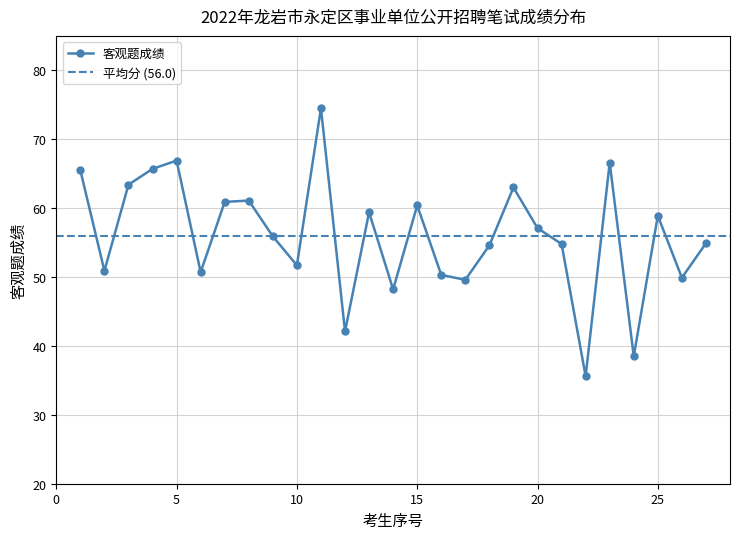

How many lines are shown in the chart?

1